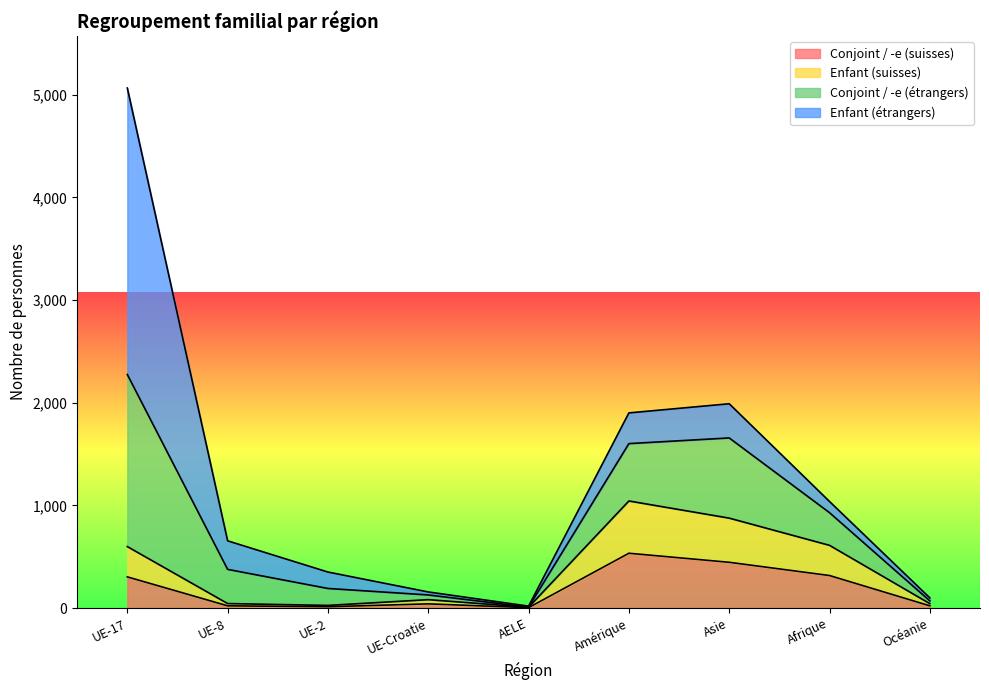

At which category is the sum across all series the highest?

UE-17